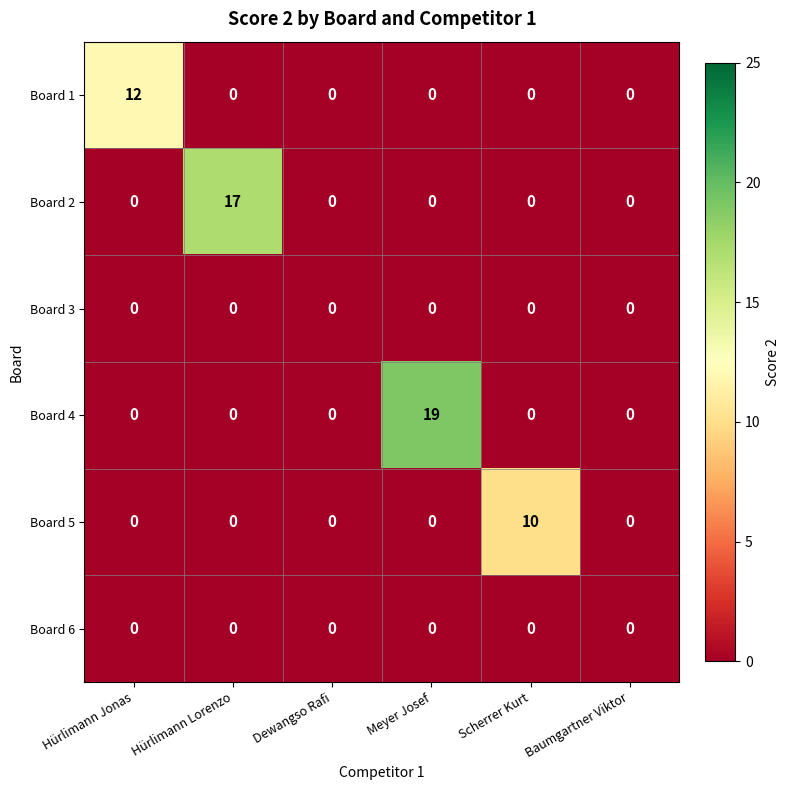

Which series has the widest spread of values?

Board 4